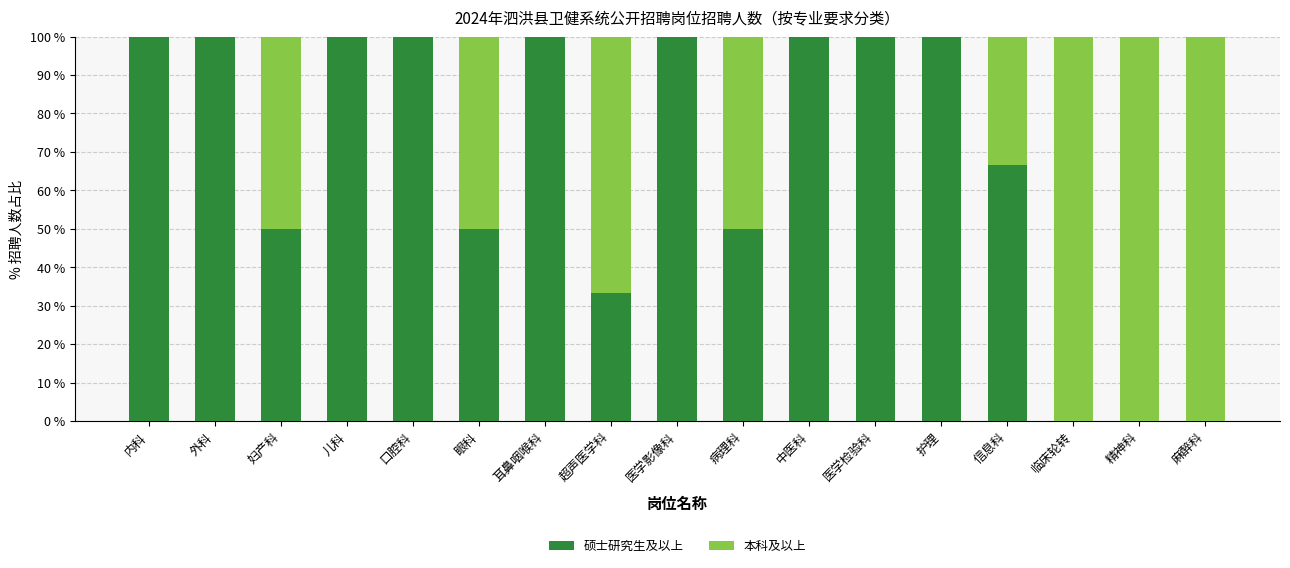

What is the total value across all series at 信息科?

100.0